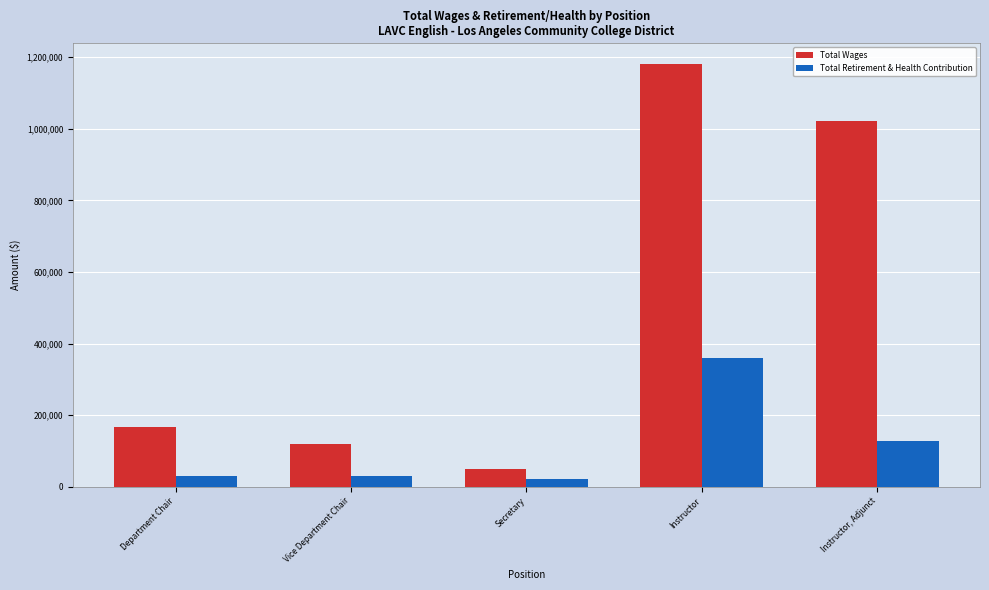

True or false: Total Wages has a value of 48397 at Secretary.

True